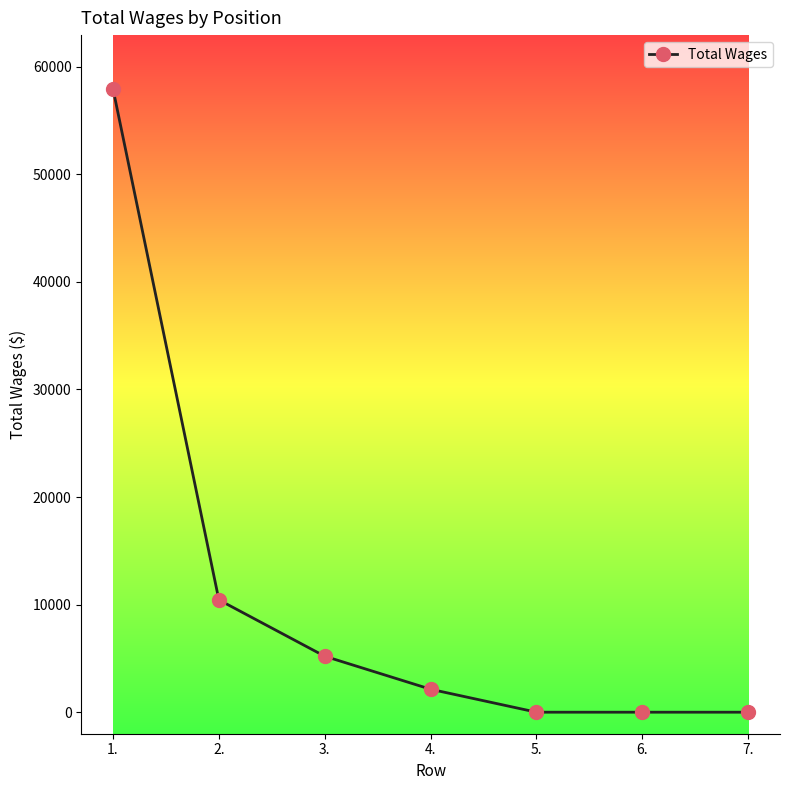

True or false: the data has more than 2 interior local peaks.

False